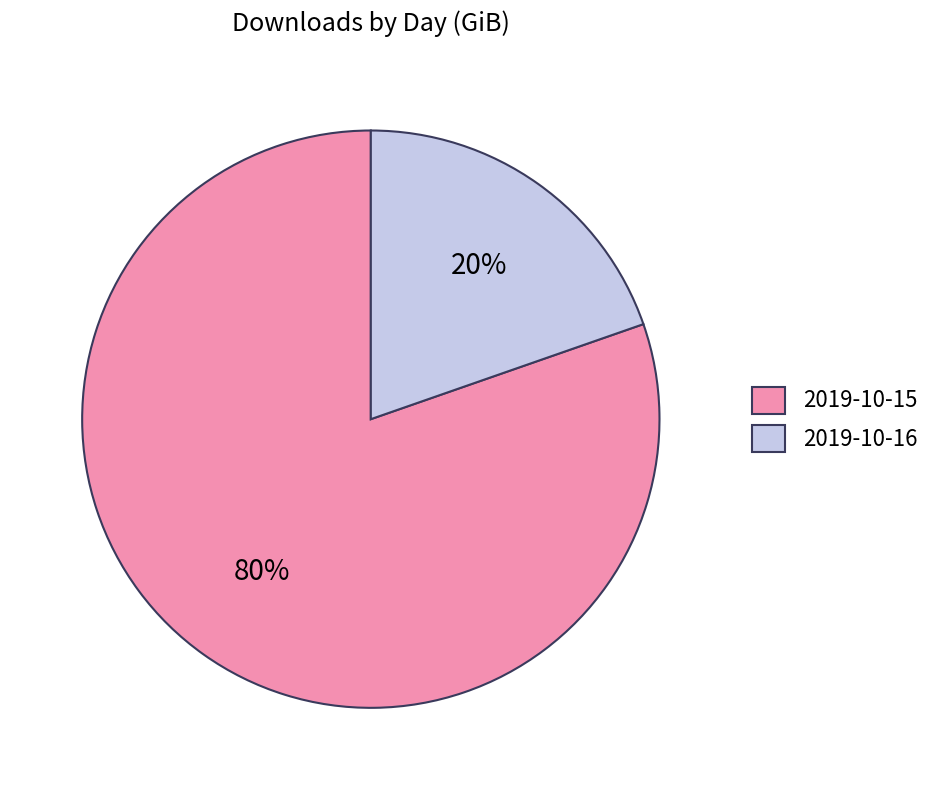

Which slice is the smallest?

2019-10-16